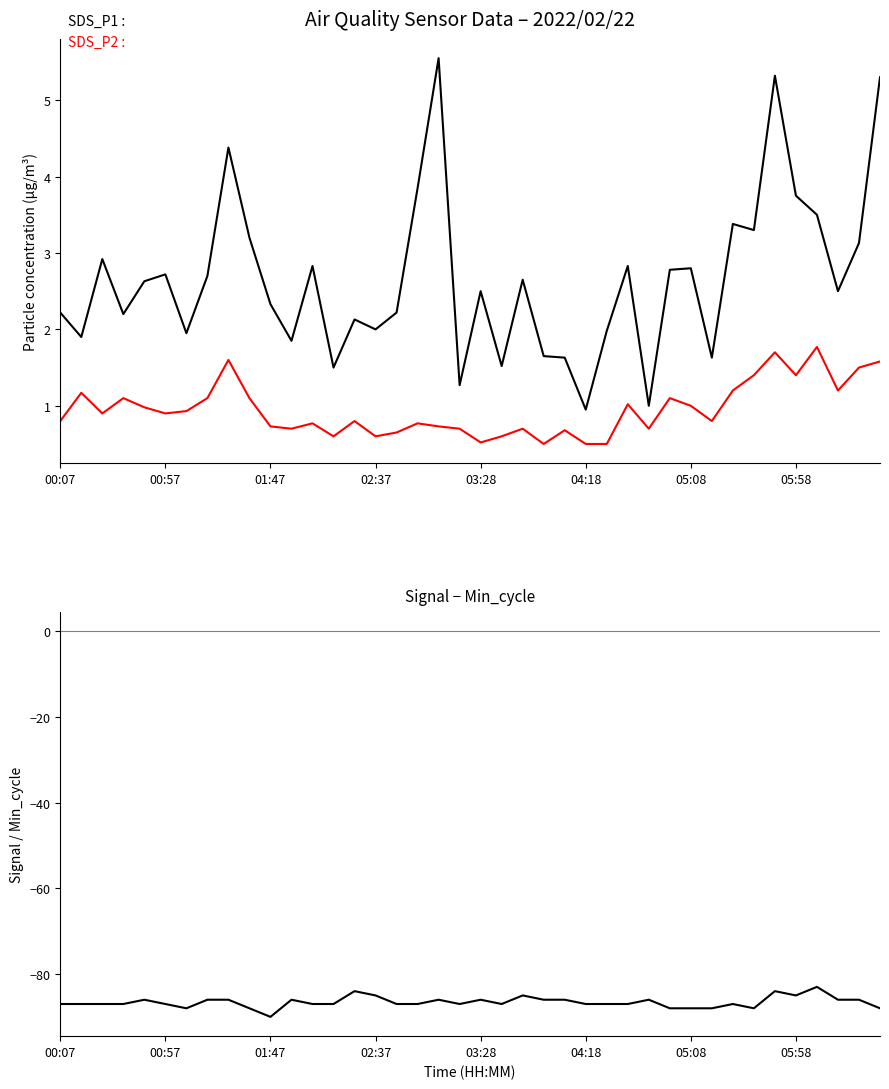

How many lines are shown in the chart?

3